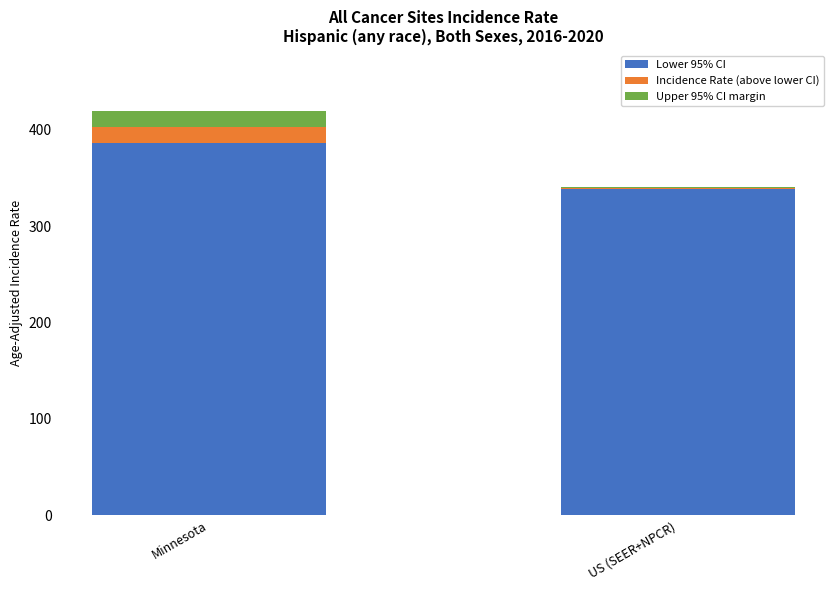

How many categories are shown in the chart?

2